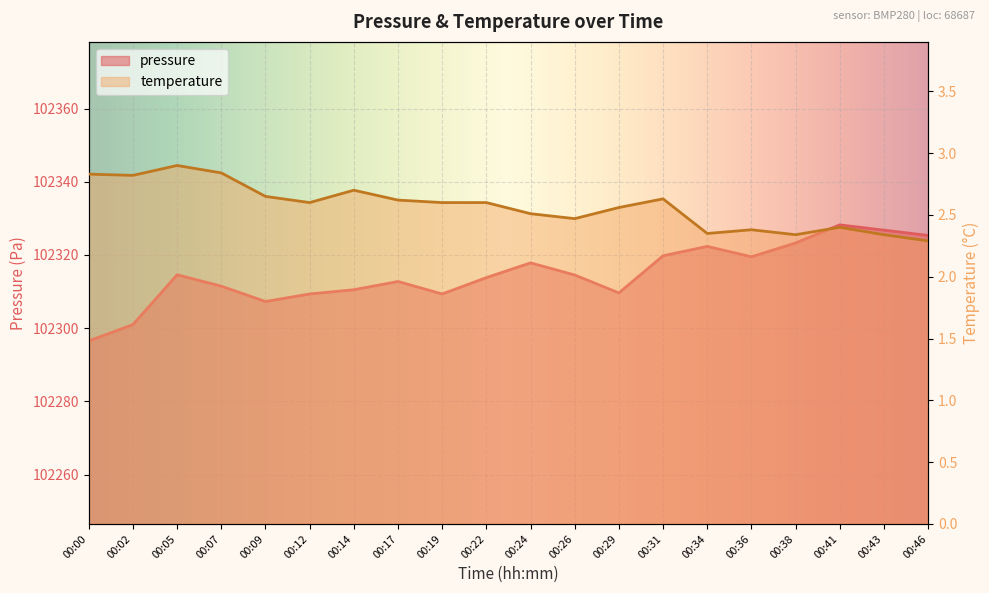

Reading left to right, what are all the values shown in this chart?

pressure: 00:00=102296.5	00:02=102301.0	00:05=102314.6	00:07=102311.5	00:09=102307.3	00:12=102309.3	00:14=102310.5	00:17=102312.8	00:19=102309.3	00:22=102313.8	00:24=102317.8	00:26=102314.5	00:29=102309.6	00:31=102319.8	00:34=102322.3	00:36=102319.5	00:38=102323.3	00:41=102328.2	00:43=102326.8	00:46=102325.3
temperature: 00:00=2.8	00:02=2.8	00:05=2.9	00:07=2.8	00:09=2.6	00:12=2.6	00:14=2.7	00:17=2.6	00:19=2.6	00:22=2.6	00:24=2.5	00:26=2.5	00:29=2.6	00:31=2.6	00:34=2.4	00:36=2.4	00:38=2.3	00:41=2.4	00:43=2.3	00:46=2.3